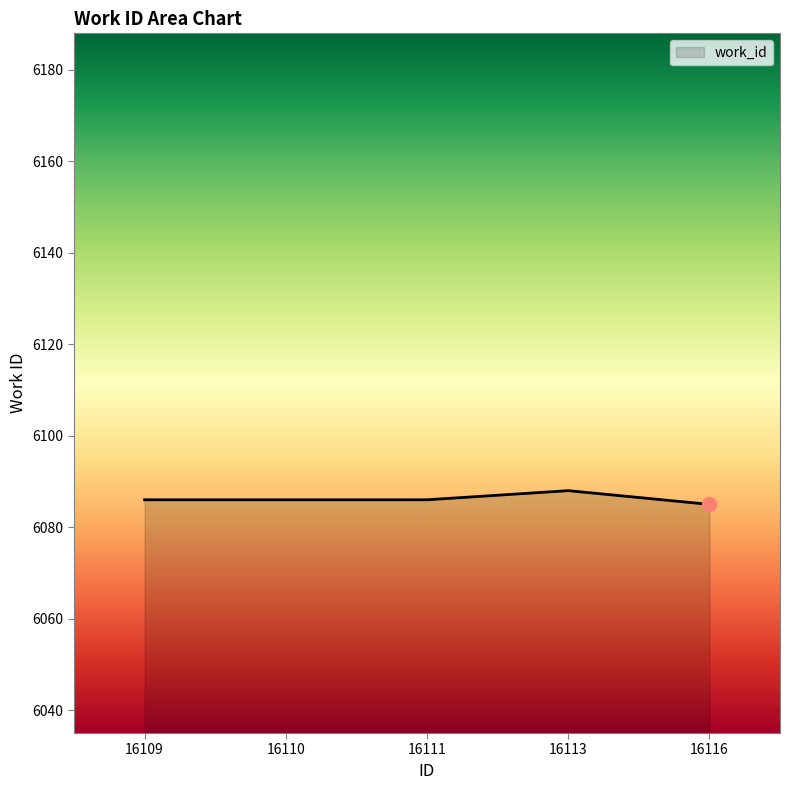

Is it true that the value at 16110 is 3420?

False